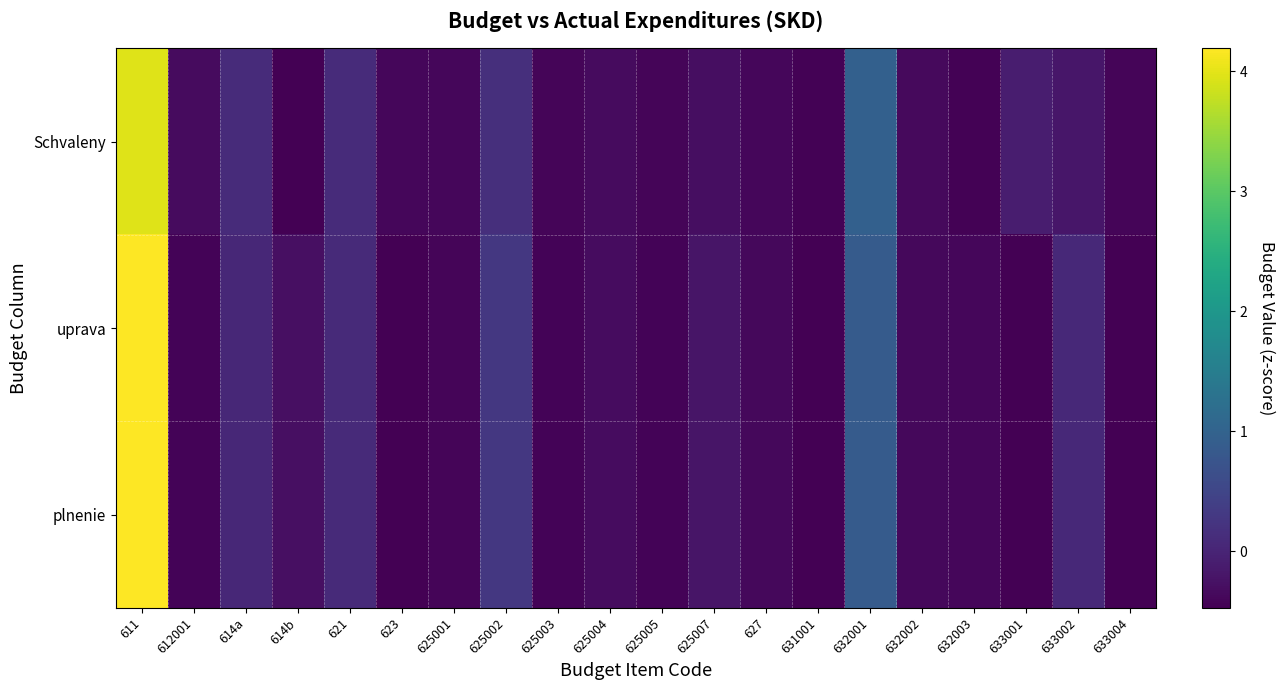

At which category does the chart reach its minimum across all series?

614b